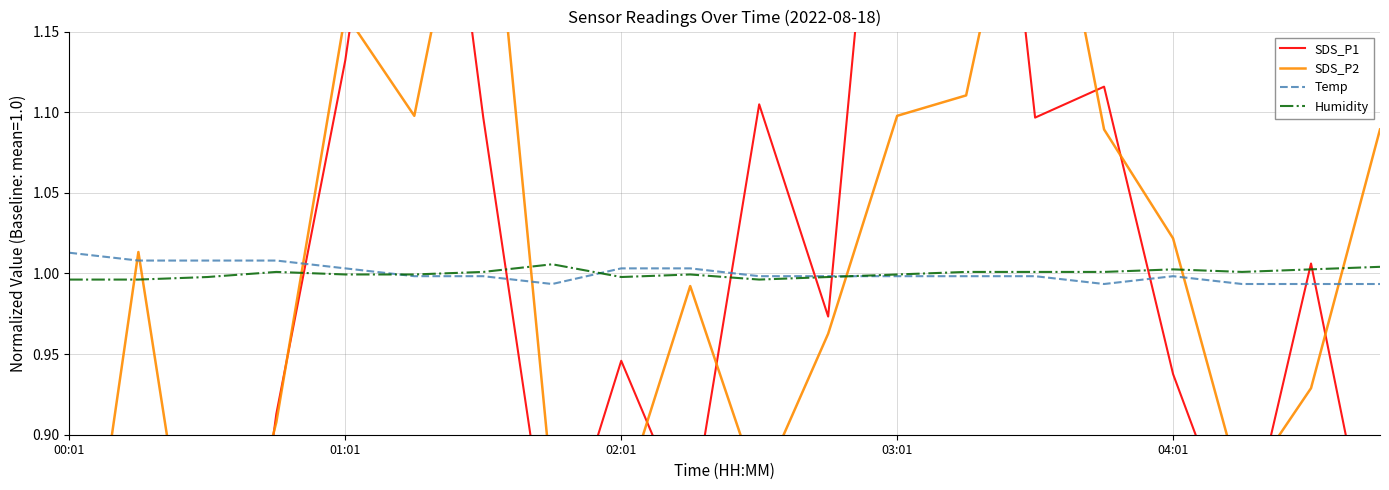

The Temp series shows 1.8 at 00:01. True or false?

False